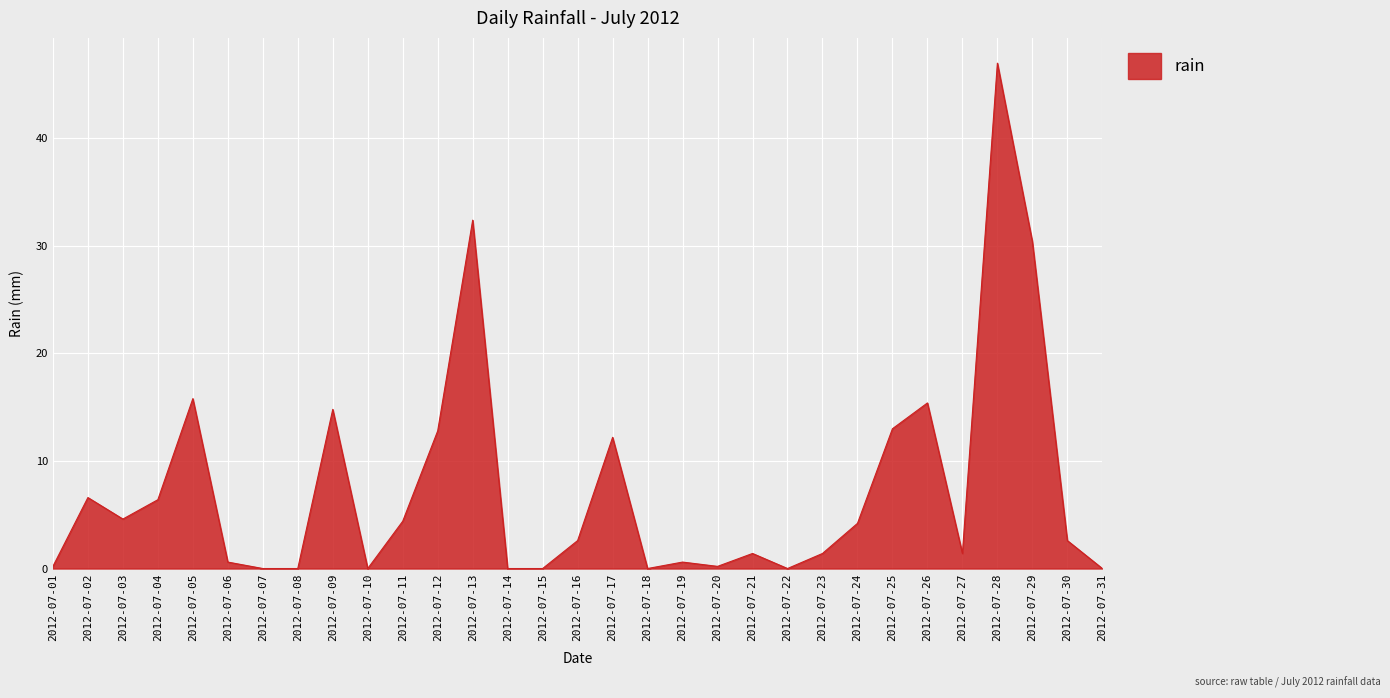

Which label corresponds to the largest value in the chart?

2012-07-28